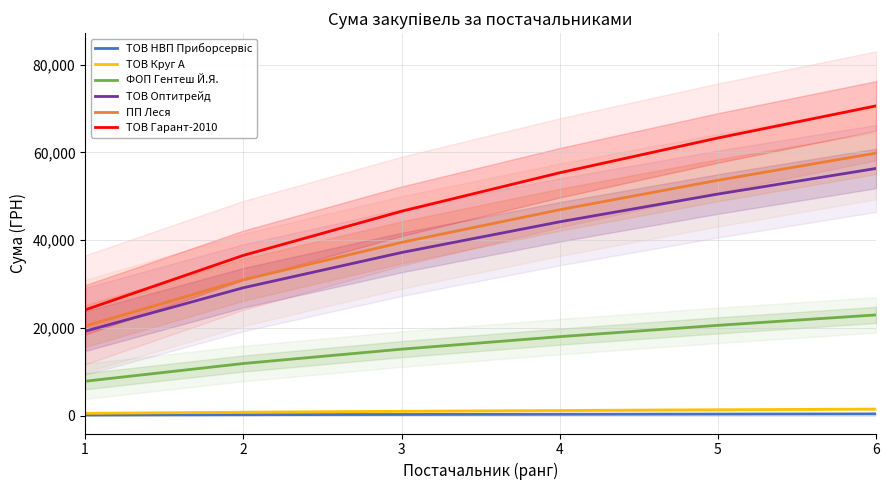

True or false: ФОП Гентеш Й.Я. and ТОВ Гарант-2010 intersect in this chart.

False